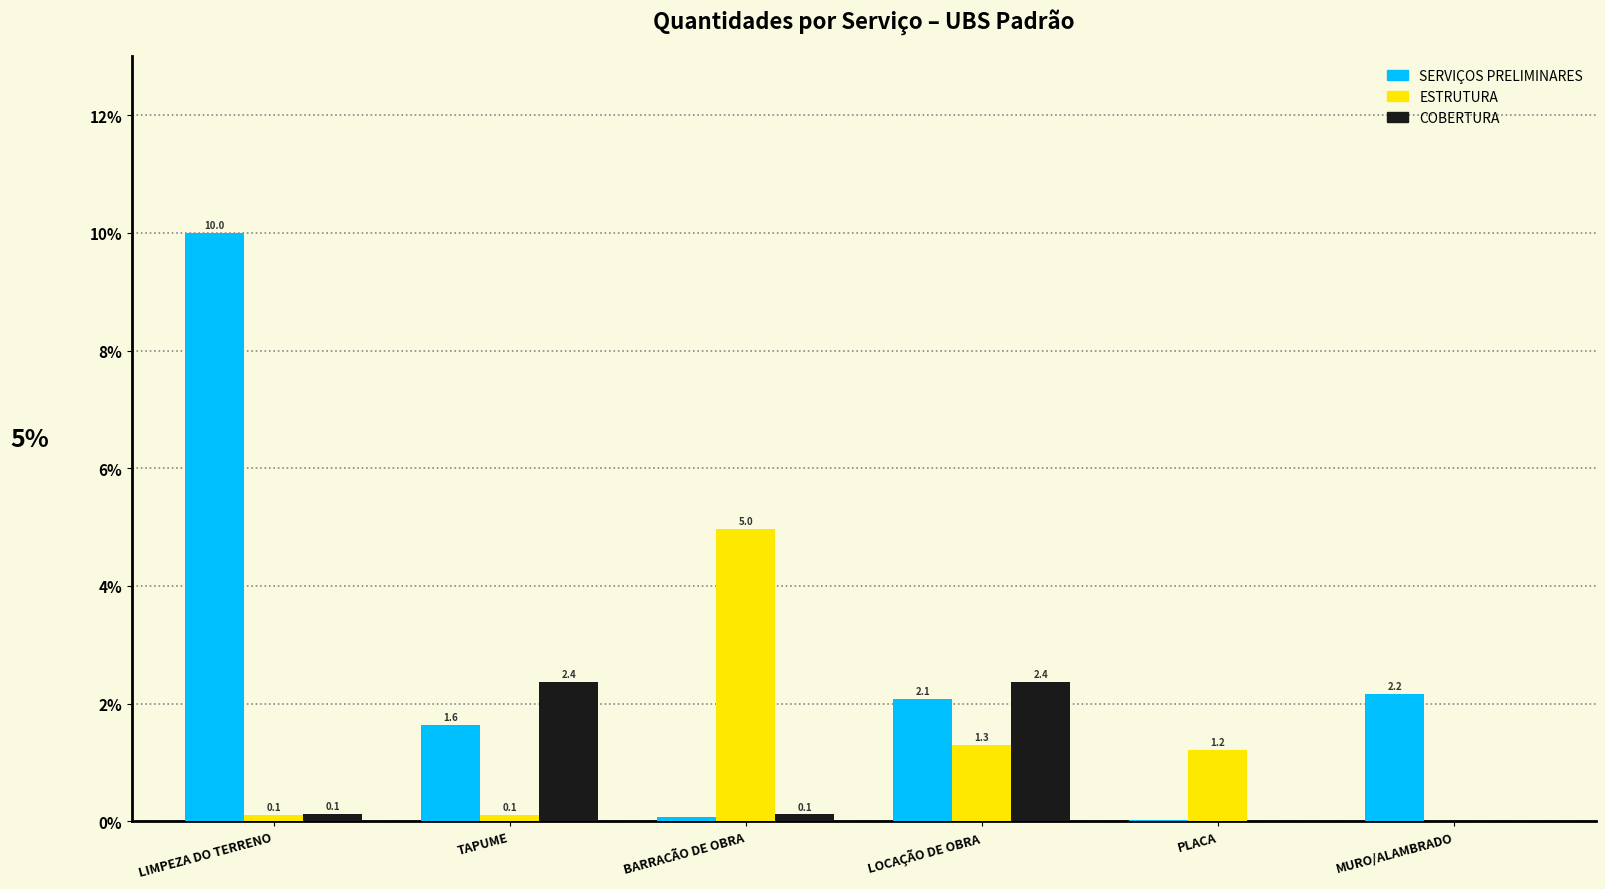

Where does the ESTRUTURA series first go above 1?

BARRACÃO DE OBRA